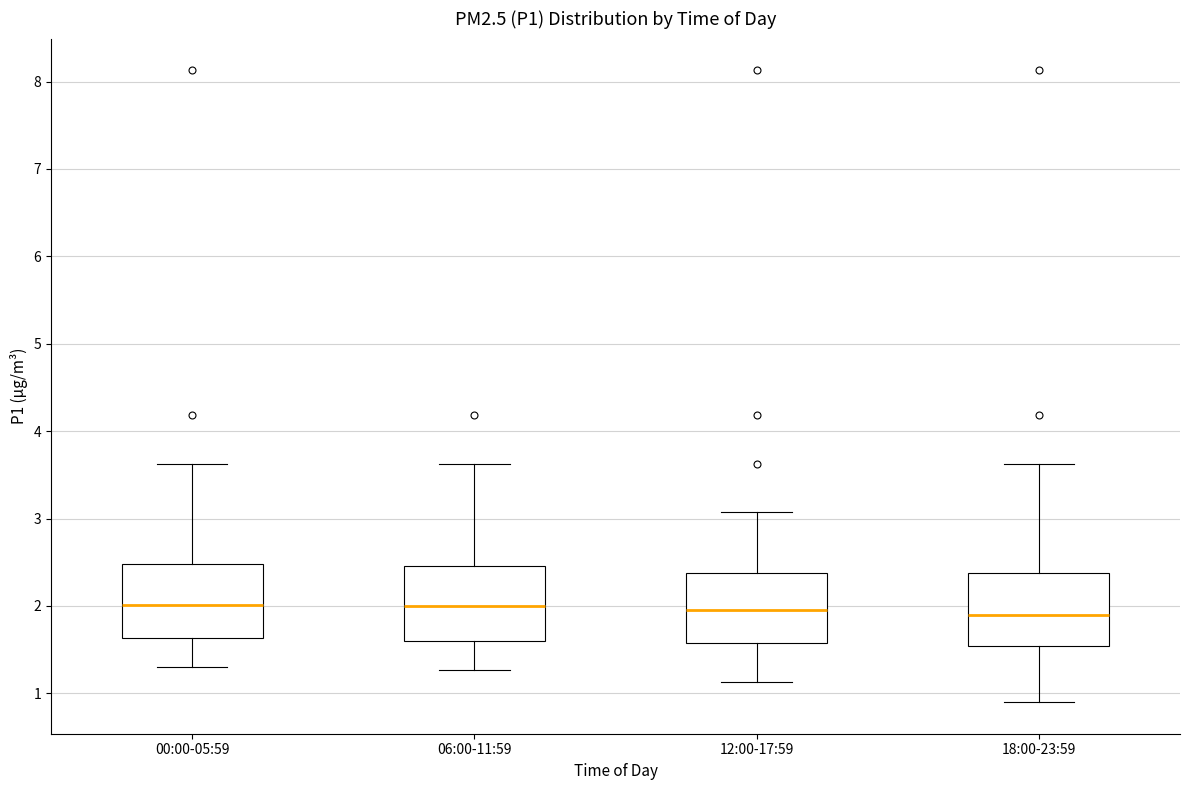

Reading left to right, read every box against the y-axis: the position of its median line, the range the box covers, and the ends of its whiskers. The values are not printed on the chart, so give them approximately, as read against the axis.

00:00-05:59: median 2.0, box 1.6 to 2.5, whiskers 1.3 to 3.6
06:00-11:59: median 2.0, box 1.6 to 2.5, whiskers 1.3 to 3.6
12:00-17:59: median 2.0, box 1.6 to 2.4, whiskers 1.1 to 3.1
18:00-23:59: median 1.9, box 1.5 to 2.4, whiskers 0.9 to 3.6